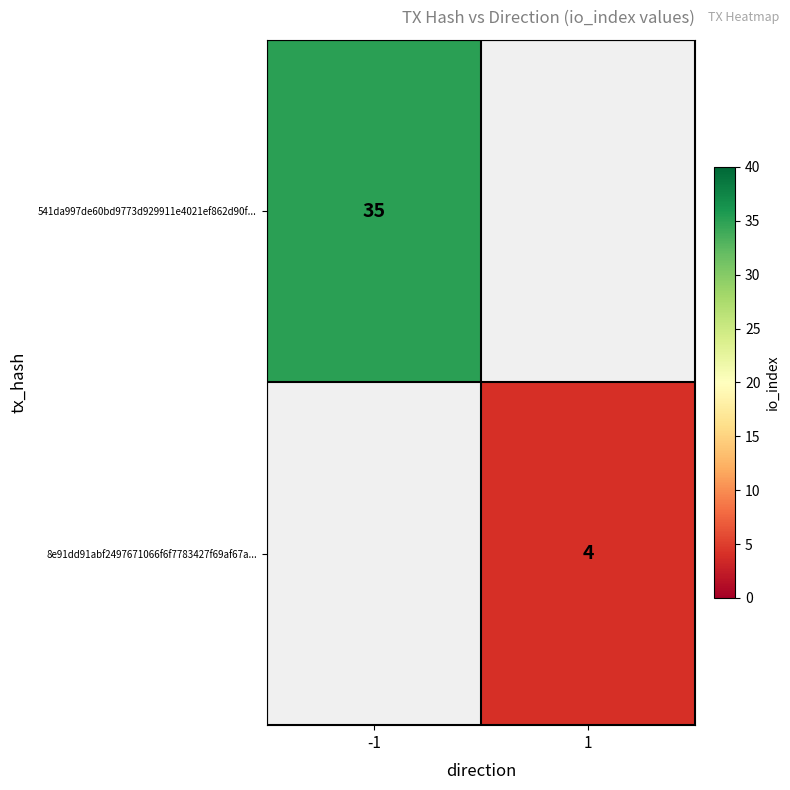

The value of 541da997de60bd9773d929911e4021ef862d90f... at -1 is 48.8. True or false?

False